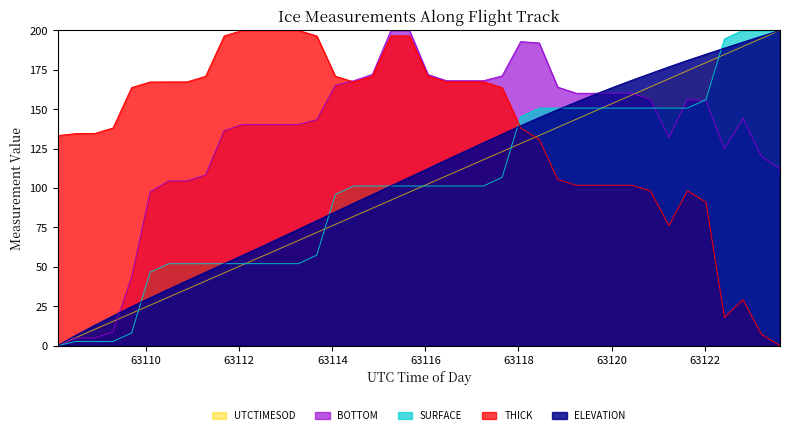

What is the sum of all BOTTOM values?

5360.3